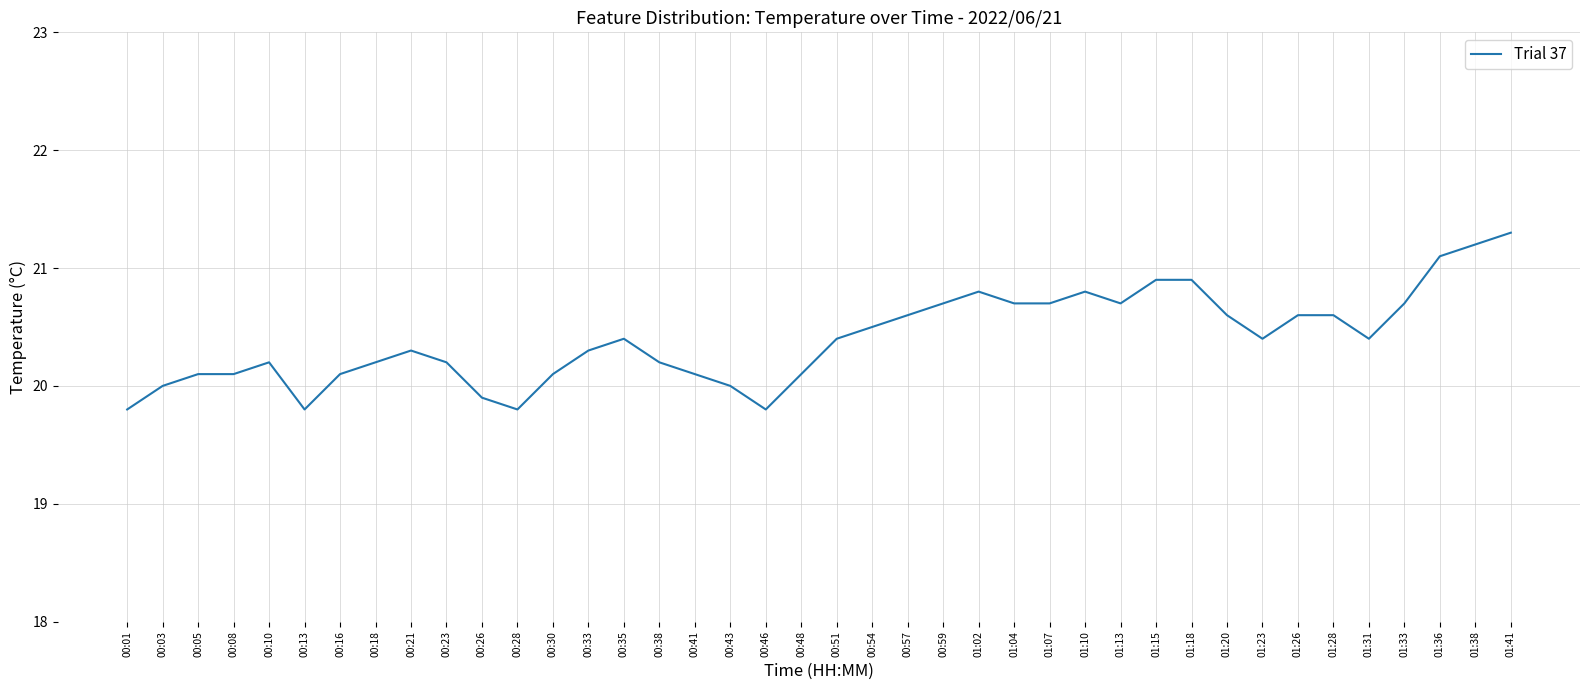

What is the sum of the values at 00:28 and 01:28?

40.4